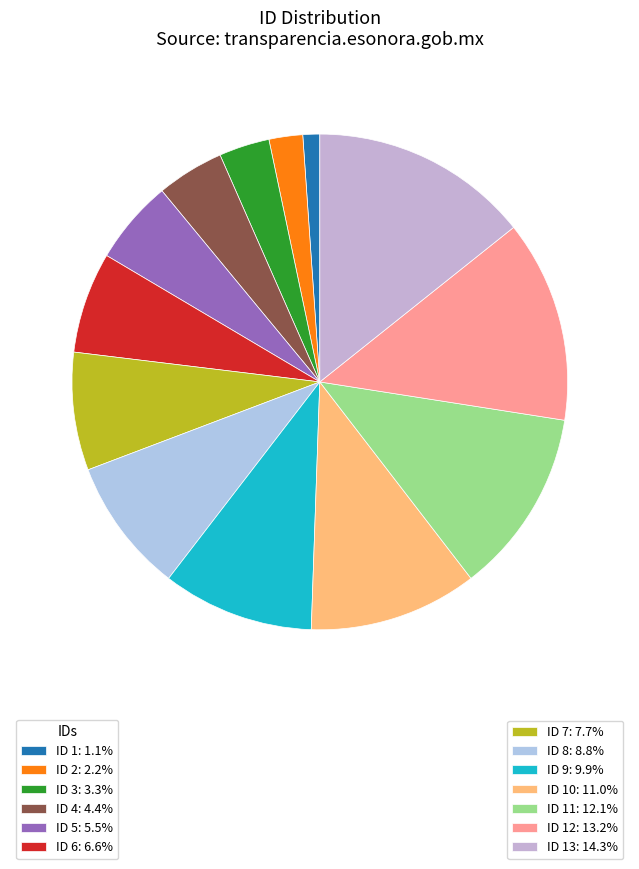

Count the number of slices in the pie.

13